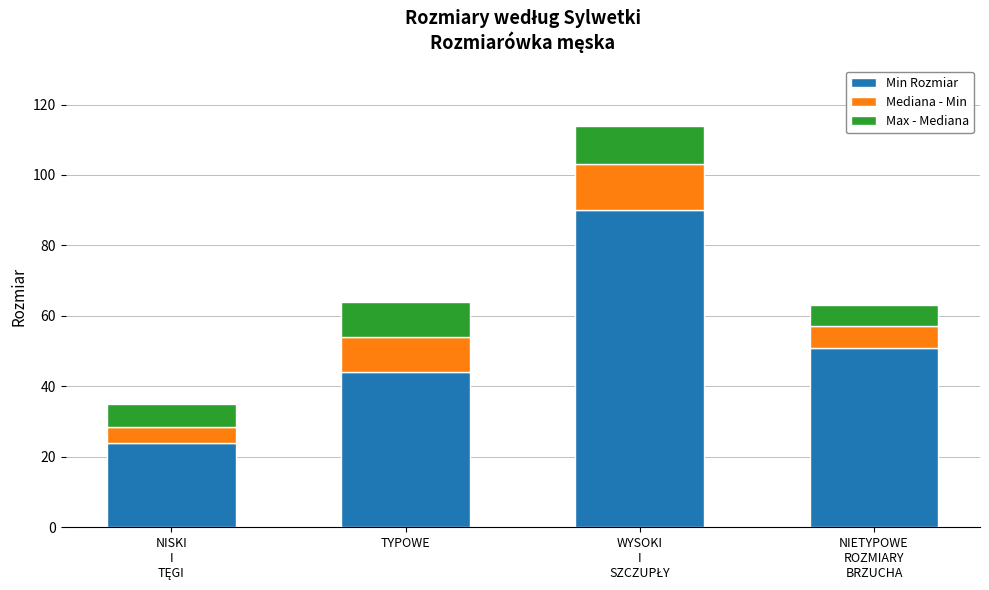

What is the highest value of the Min Rozmiar series?

90.0